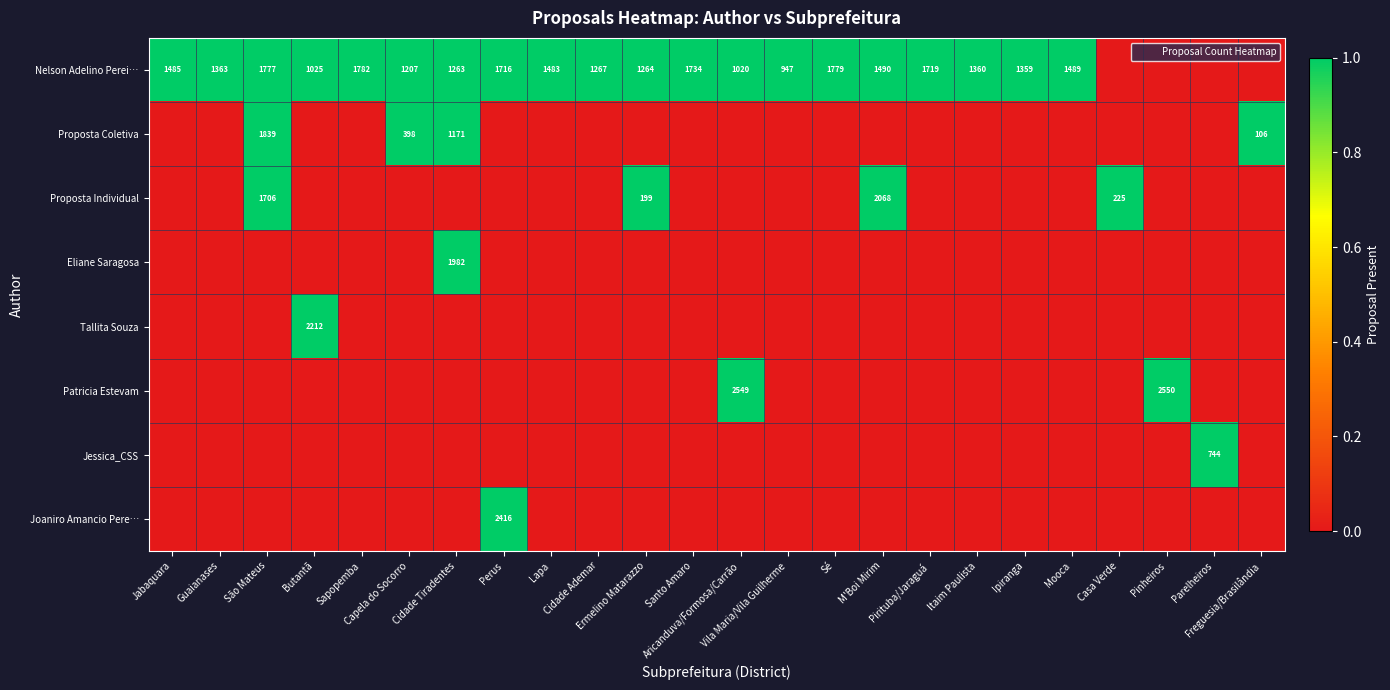

What is the total value across all series at Pirituba/Jaraguá?

1